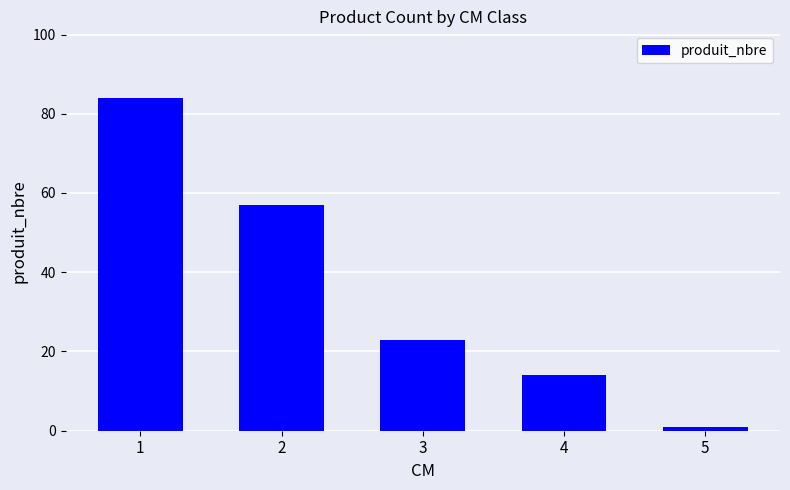

What is the value of the 1st bar from the left?

84